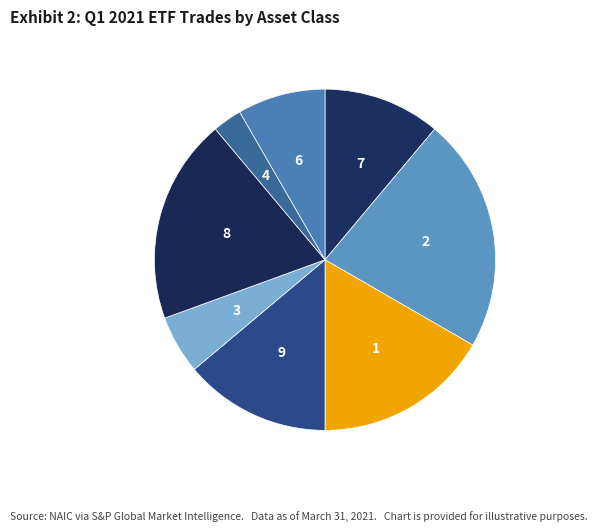

Count the number of slices in the pie.

8